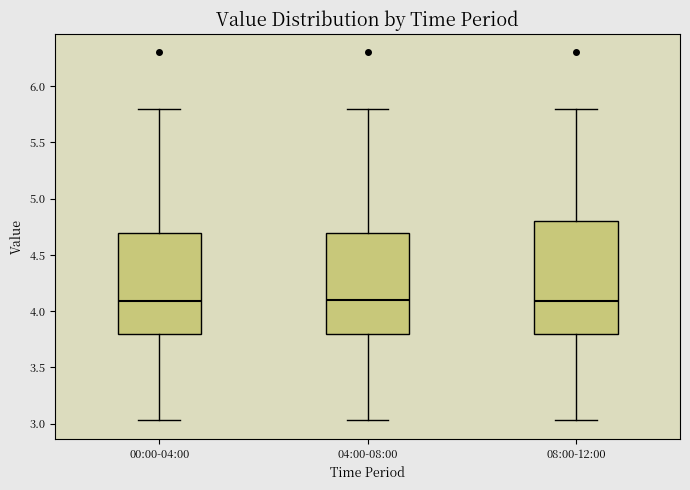

Reading left to right, read every box against the y-axis: the position of its median line, the range the box covers, and the ends of its whiskers. The values are not printed on the chart, so give them approximately, as read against the axis.

00:00-04:00: median 4.10, box 3.80 to 4.70, whiskers 3.05 to 5.80
04:00-08:00: median 4.10, box 3.80 to 4.70, whiskers 3.05 to 5.80
08:00-12:00: median 4.10, box 3.80 to 4.80, whiskers 3.05 to 5.80